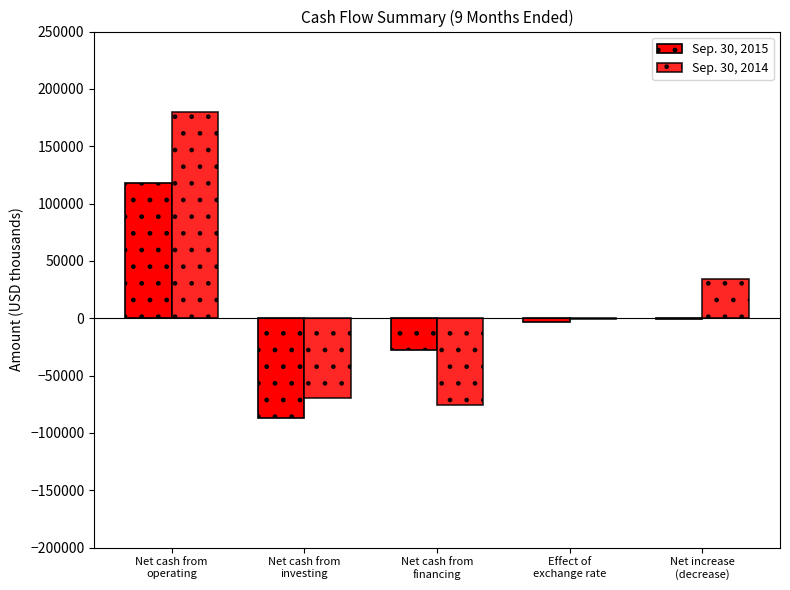

At which label does Sep. 30, 2014 reach its minimum?

Net cash from
financing